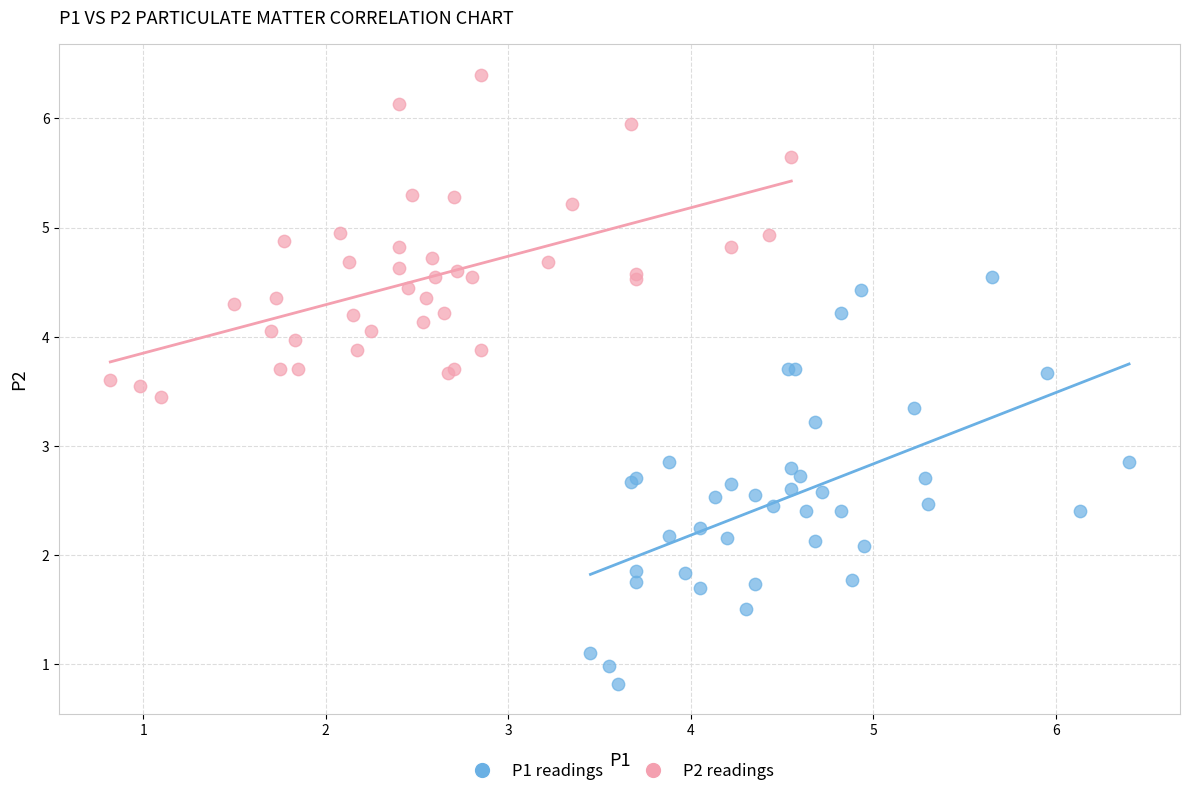

What are all the series names shown in the legend?

P1 readings, P2 readings